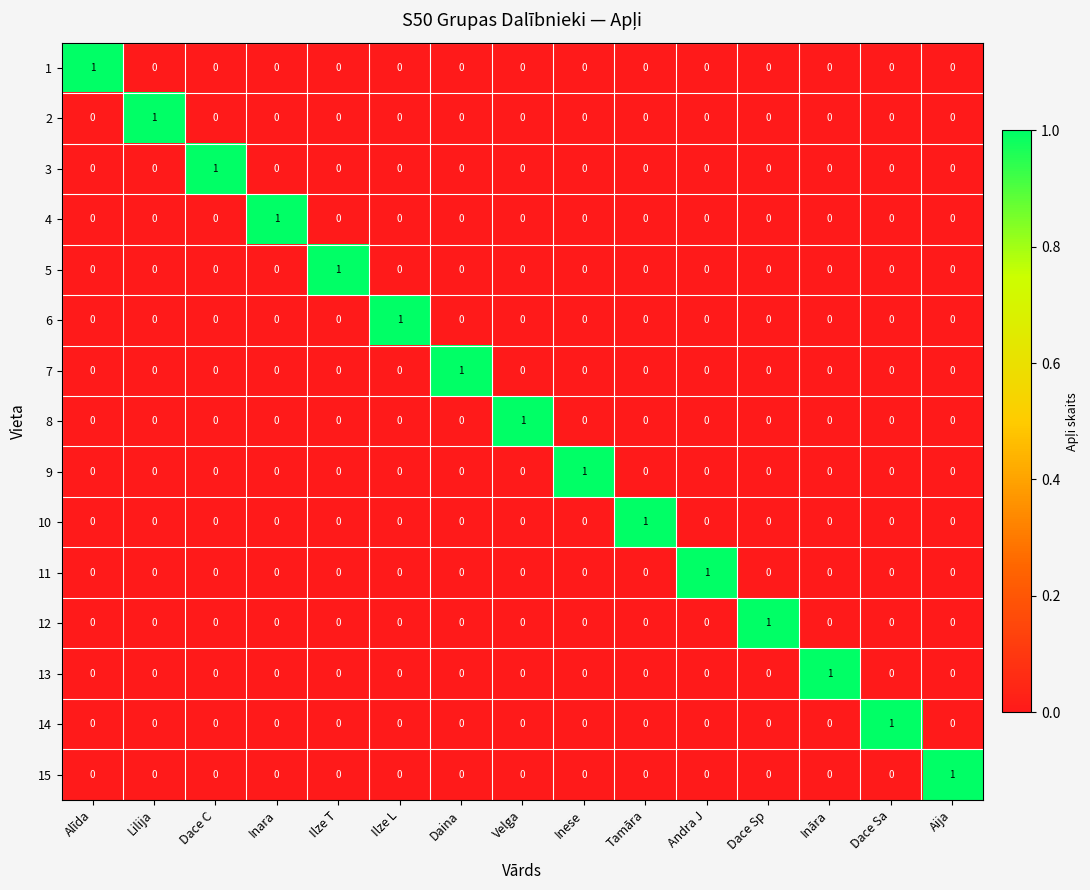

At which label does 9 reach its peak?

Inese